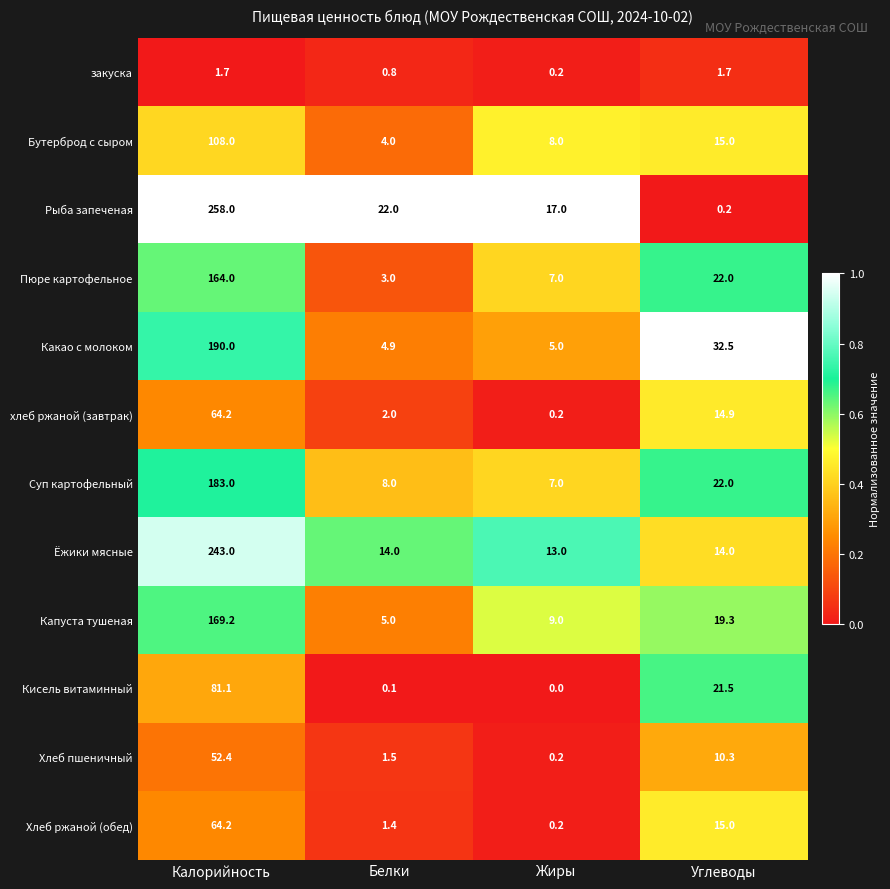

At how many categories does at least one series exceed 0?

4